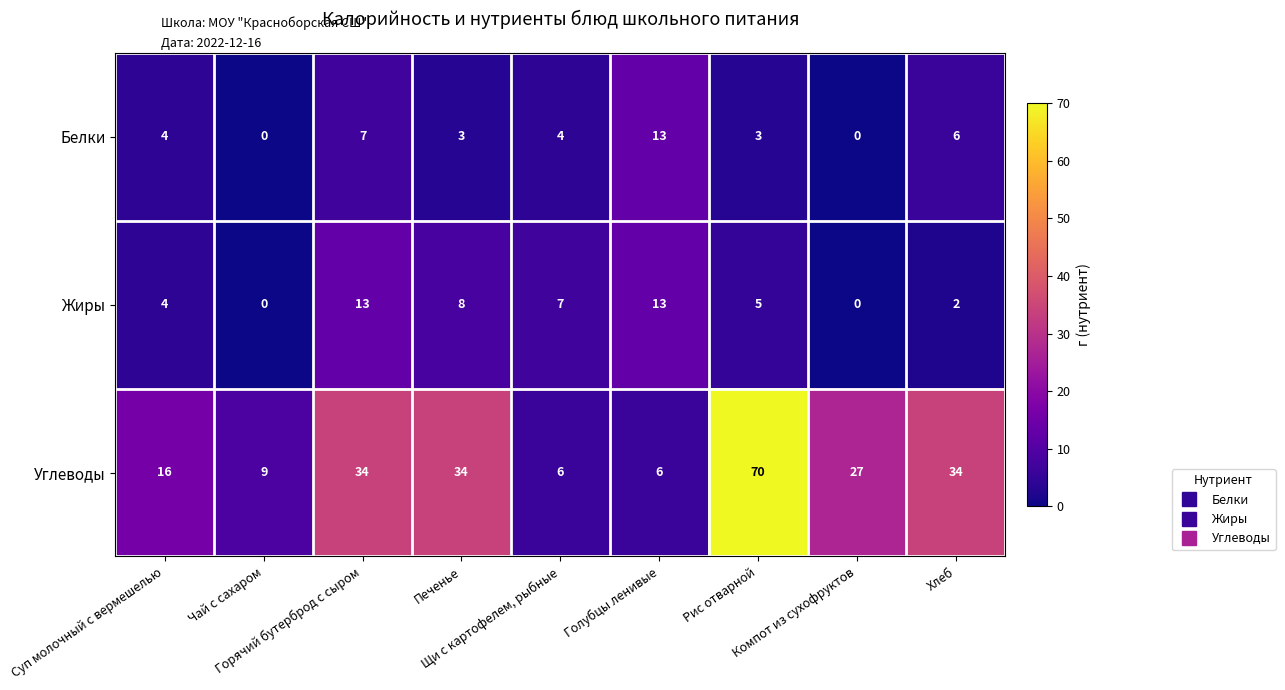

Which series has the largest total across all categories?

Углеводы